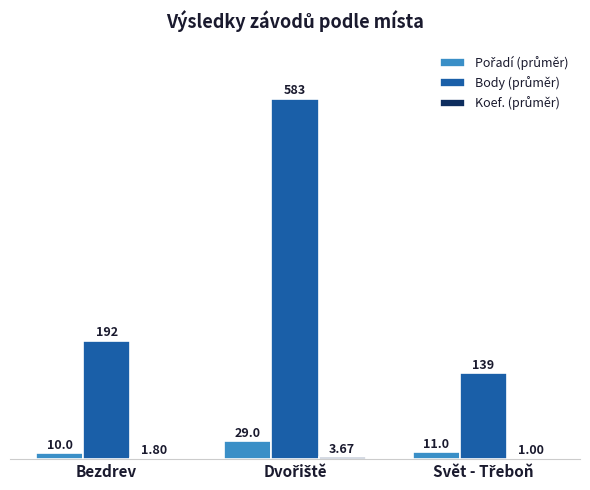

How many distinct data groups are displayed?

3